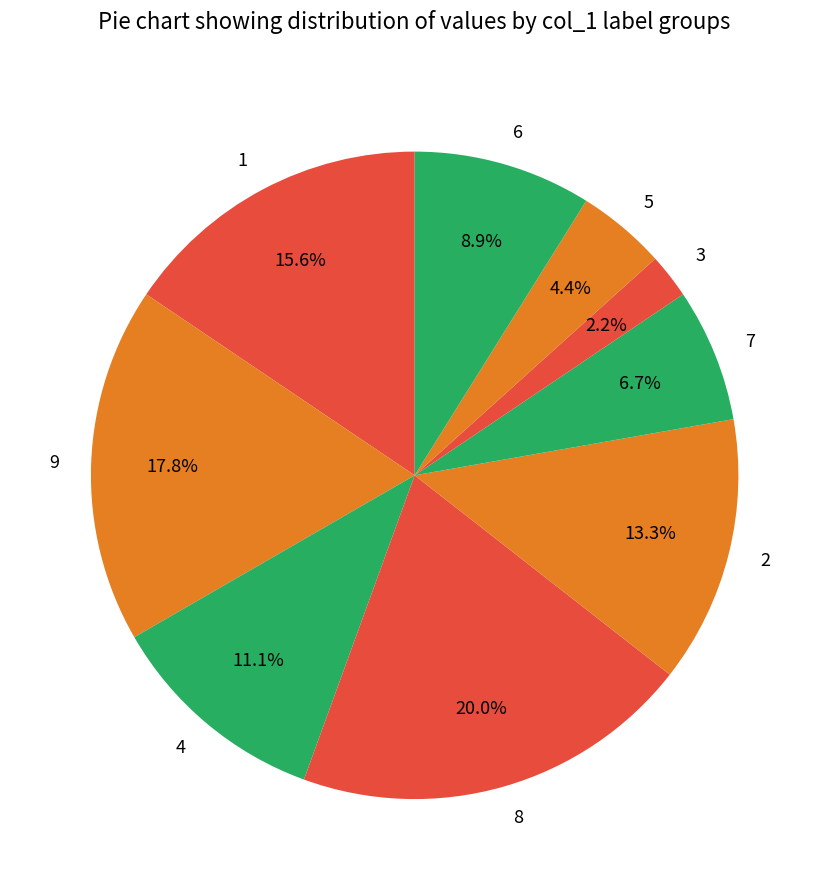

Which slice is the smallest?

3